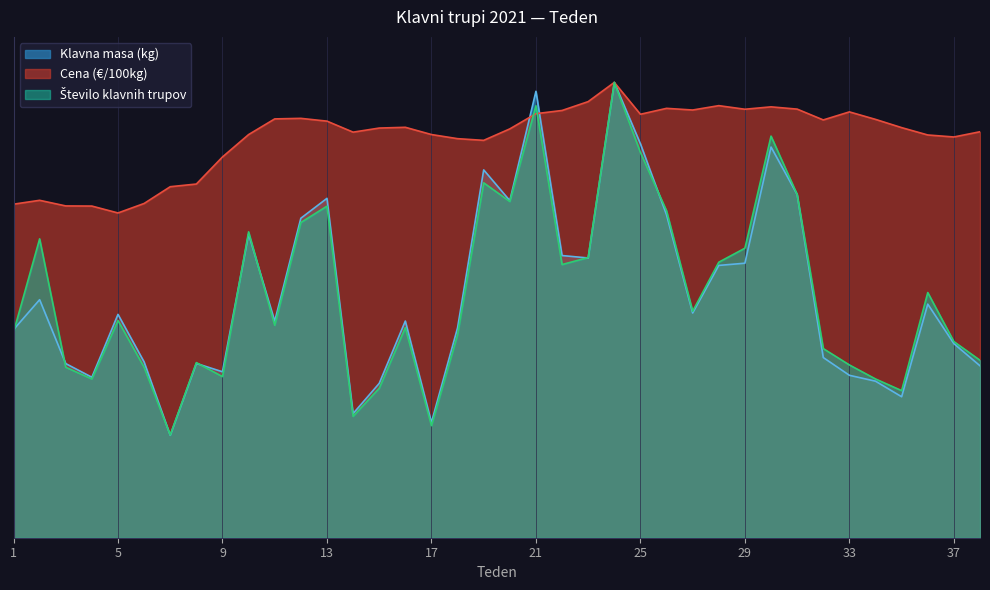

Between 9 and 11, which series saw the biggest shift?

Število klavnih trupov